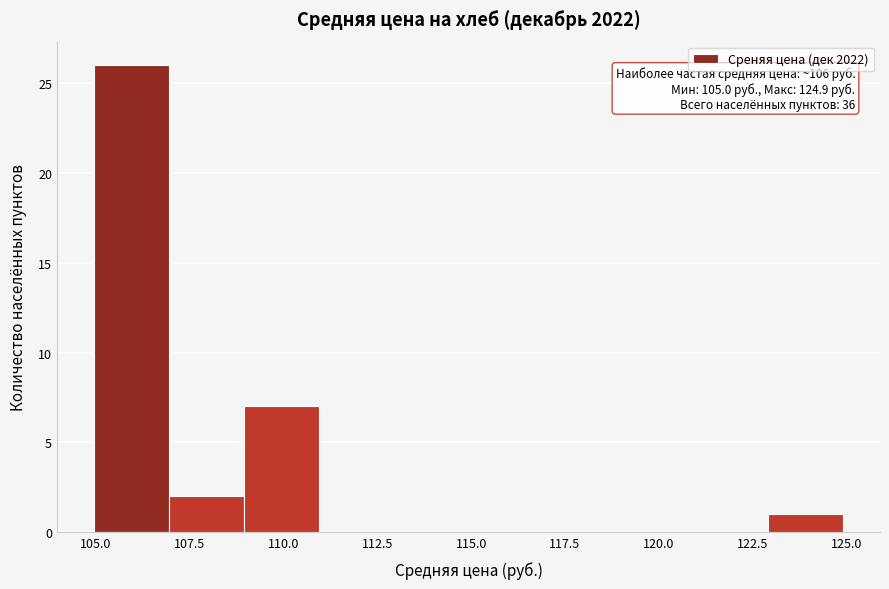

Around what value on the x-axis is the tallest bar? Give the approximate position of its centre, as read against the axis.

106.0